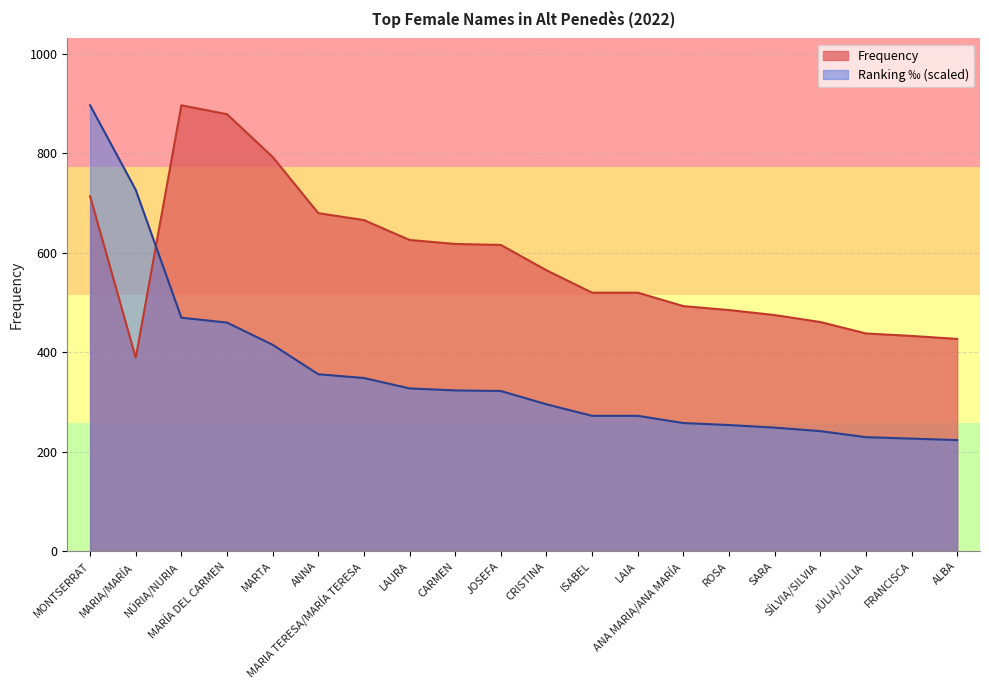

What is the label of the 20th point from the left?

ALBA